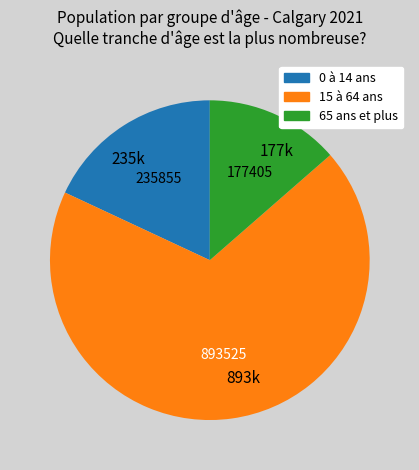

Which category accounts for the majority?

893k